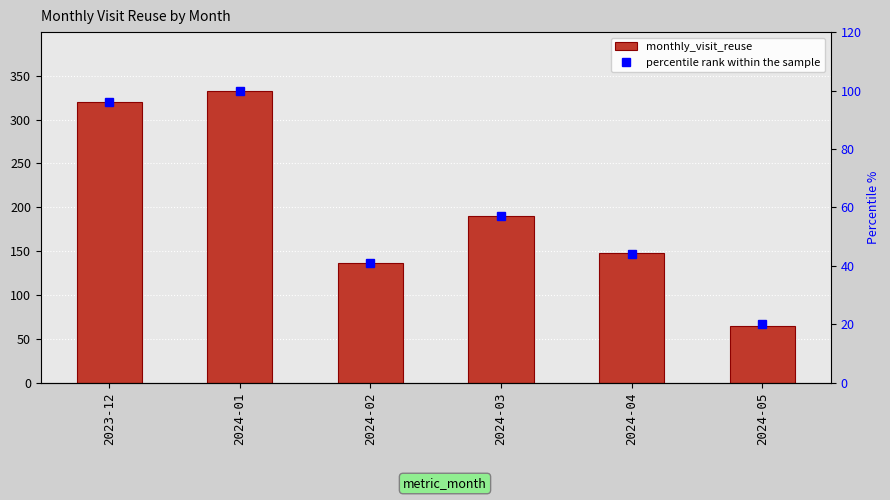

Are the bars horizontal?

No